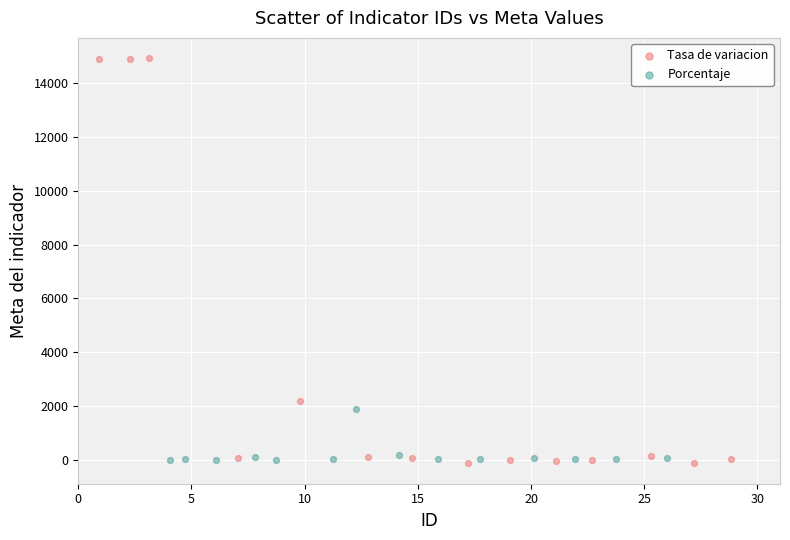

Which series contains the highest Y value?

Tasa de variacion